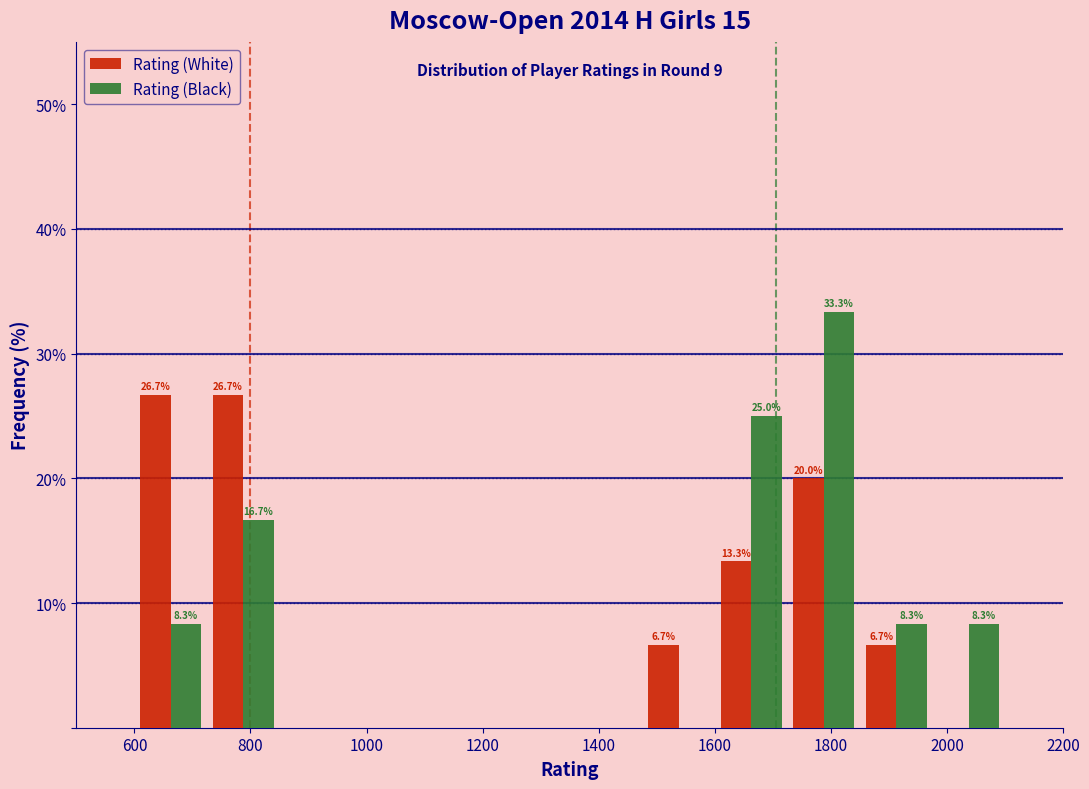

In the Rating (Black) series, which range on the x-axis has the tallest bar?

1725 to 1850